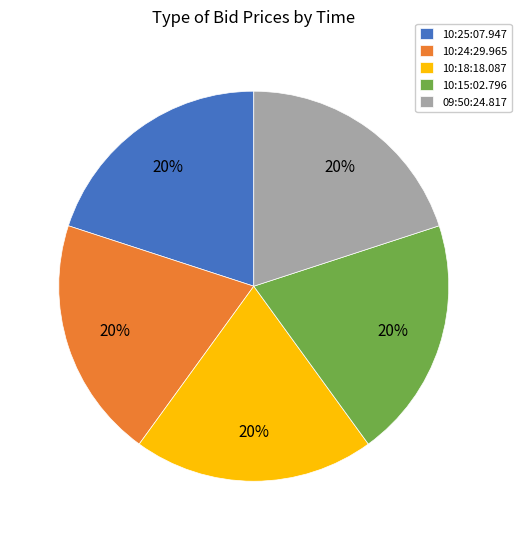

To the nearest percent, what is the combined percentage of 10:24:29.965 and 10:18:18.087?

40%